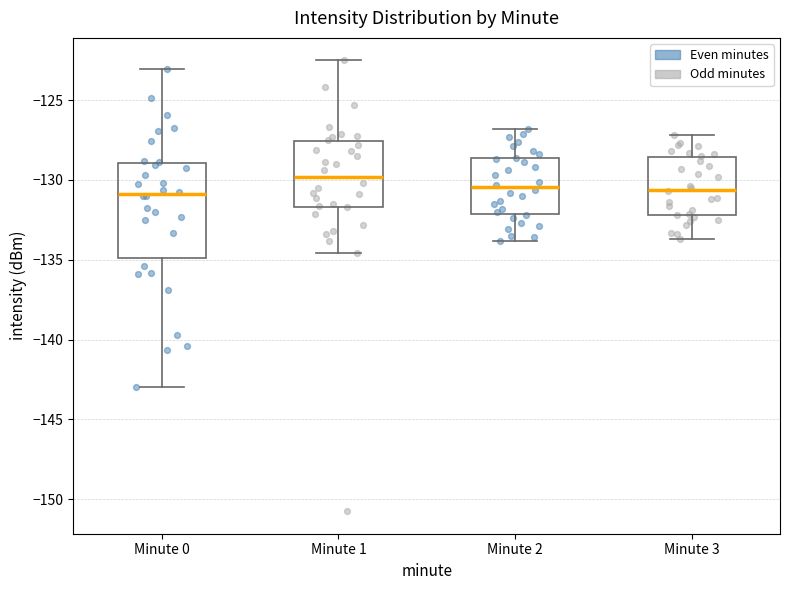

Reading left to right, transcribe this box plot: for each box, give where its median line is, the range the box spans, and where its two whiskers end, as read against the y-axis. The values are not printed on the chart, so give them approximately, as read against the axis.

Minute 0: median -131.0, box -135.0 to -129.0, whiskers -143.0 to -123.0
Minute 1: median -130.0, box -131.5 to -127.5, whiskers -134.5 to -122.5
Minute 2: median -130.5, box -132.0 to -128.5, whiskers -134.0 to -127.0
Minute 3: median -130.5, box -132.0 to -128.5, whiskers -133.5 to -127.0